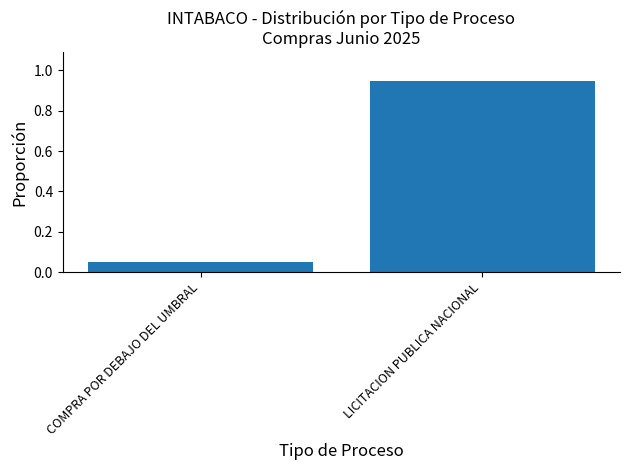

What is the average value?

0.5